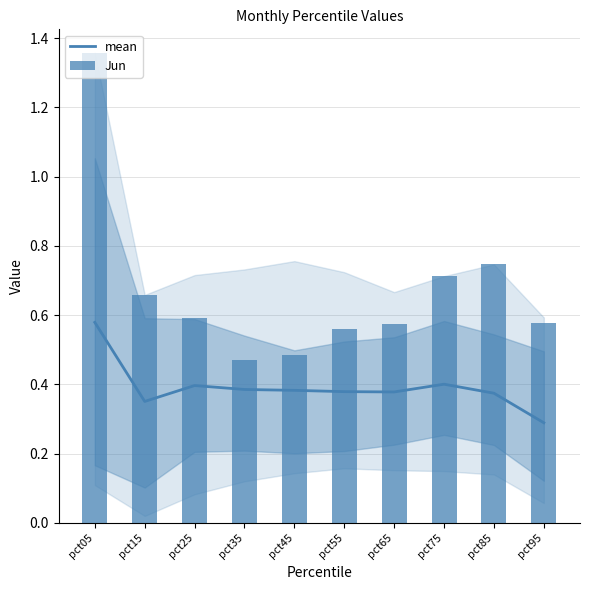

Reading left to right, transcribe all the data shown in this chart.

mean: 0.6	0.4	0.4	0.4	0.4	0.4	0.4	0.4	0.4	0.3
Jun: 1.4	0.7	0.6	0.5	0.5	0.6	0.6	0.7	0.7	0.6